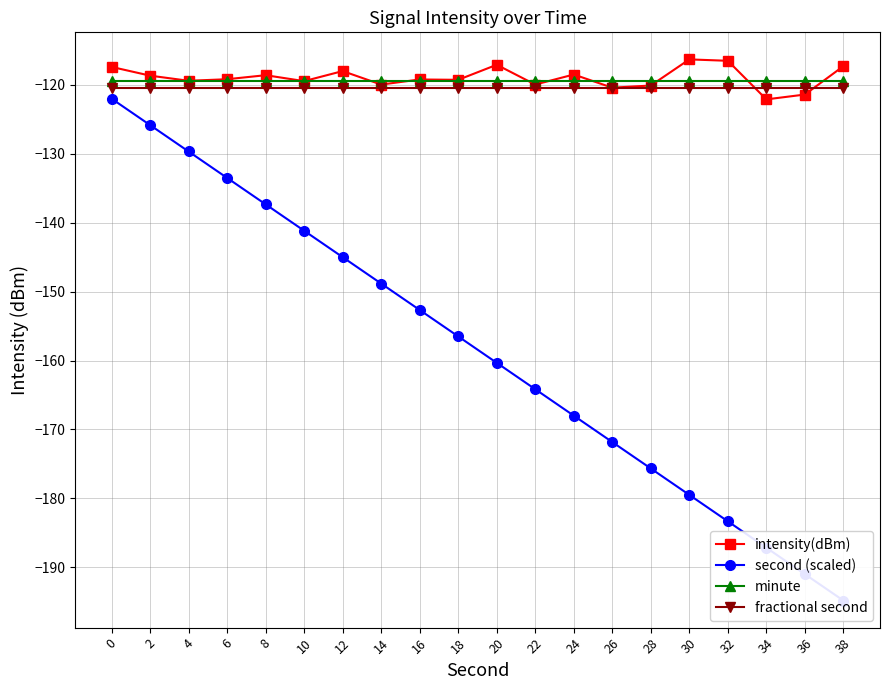

Reading right to left, extract all data points from this chart.

intensity(dBm): -117.3	-121.4	-122.1	-116.5	-116.3	-120.1	-120.4	-118.5	-120.0	-117.1	-119.3	-119.2	-120.0	-118.0	-119.5	-118.6	-119.2	-119.4	-118.7	-117.4
second (scaled): -194.8	-191.0	-187.2	-183.3	-179.5	-175.7	-171.8	-168.0	-164.2	-160.3	-156.5	-152.7	-148.8	-145.0	-141.2	-137.3	-133.5	-129.7	-125.8	-122.0
minute: -119.5	-119.5	-119.5	-119.5	-119.5	-119.5	-119.5	-119.5	-119.5	-119.5	-119.5	-119.5	-119.5	-119.5	-119.5	-119.5	-119.5	-119.5	-119.5	-119.5
fractional second: -120.5	-120.5	-120.5	-120.5	-120.5	-120.5	-120.5	-120.5	-120.5	-120.5	-120.5	-120.5	-120.5	-120.5	-120.5	-120.5	-120.5	-120.5	-120.5	-120.5